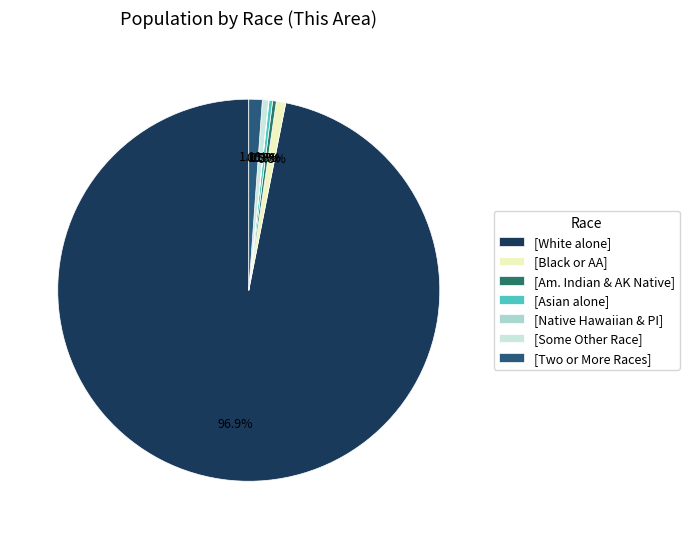

Which slice represents more than half of the pie?

[White alone]